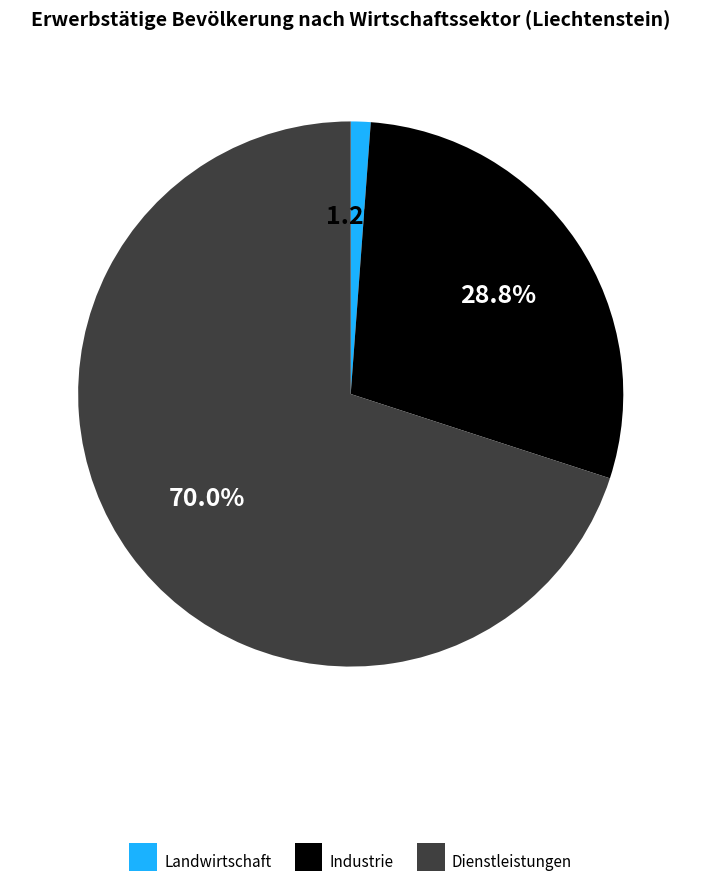

Which category accounts for the majority?

Dienstleistungen